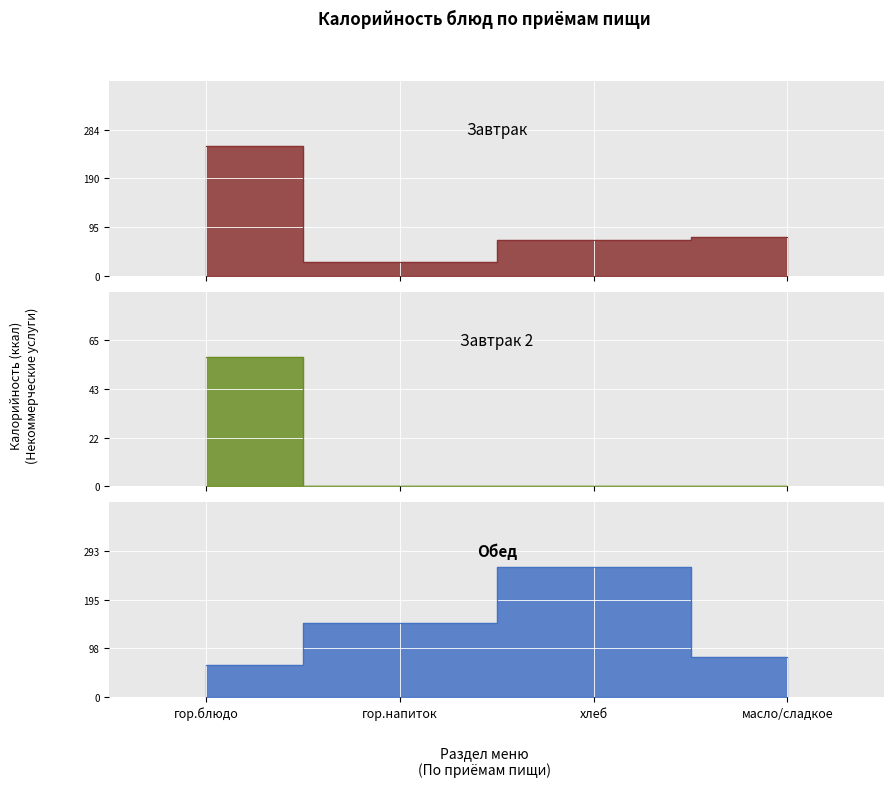

Between хлеб and гор.напиток, which is larger?

хлеб